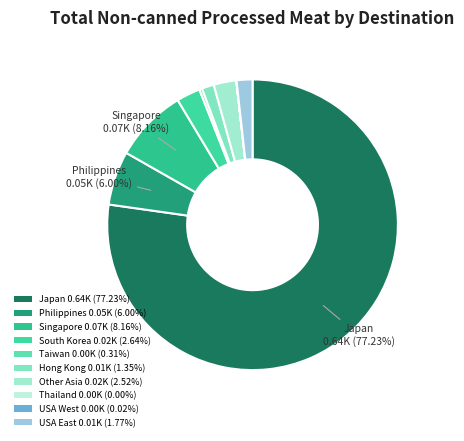

Is there a majority slice in this chart?

Yes